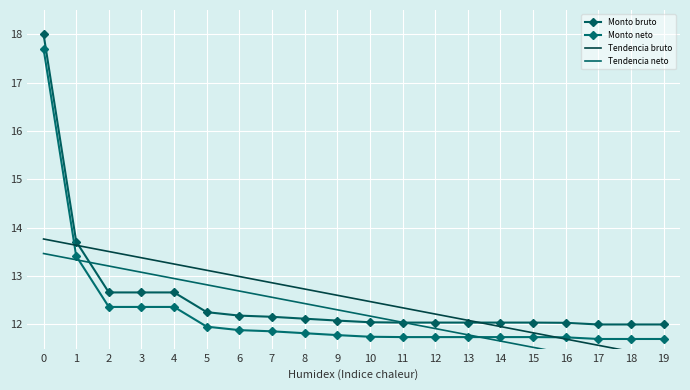

Which series has the largest total across all categories?

Tendencia bruto